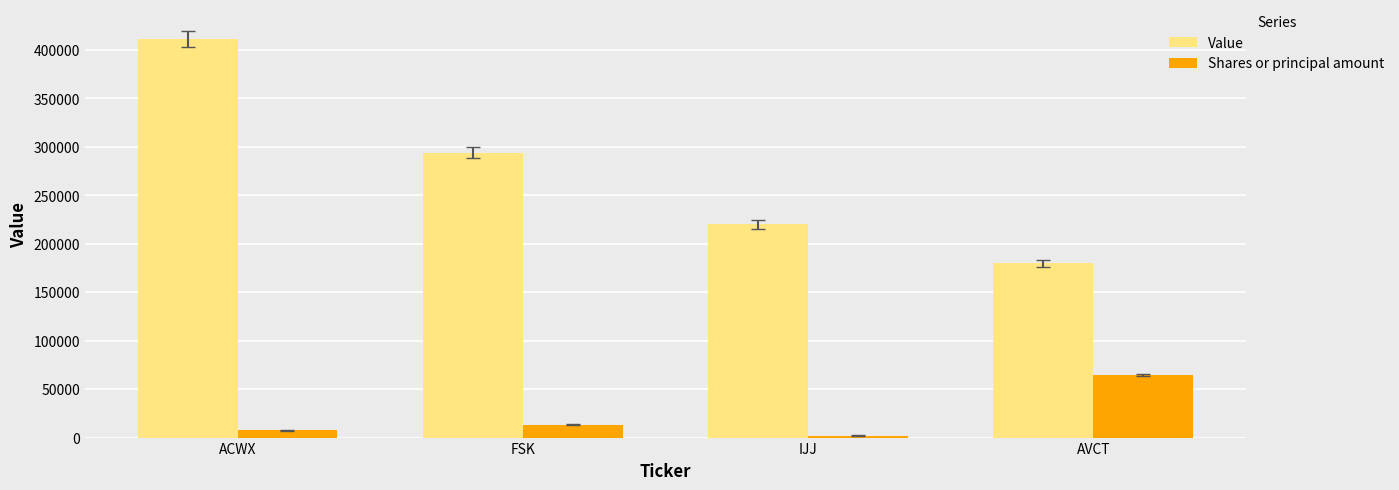

Reading left to right, list all the values displayed in this chart.

Value: 411000	294000	220000	180000
Shares or principal amount: 7429	13368	2138	64521